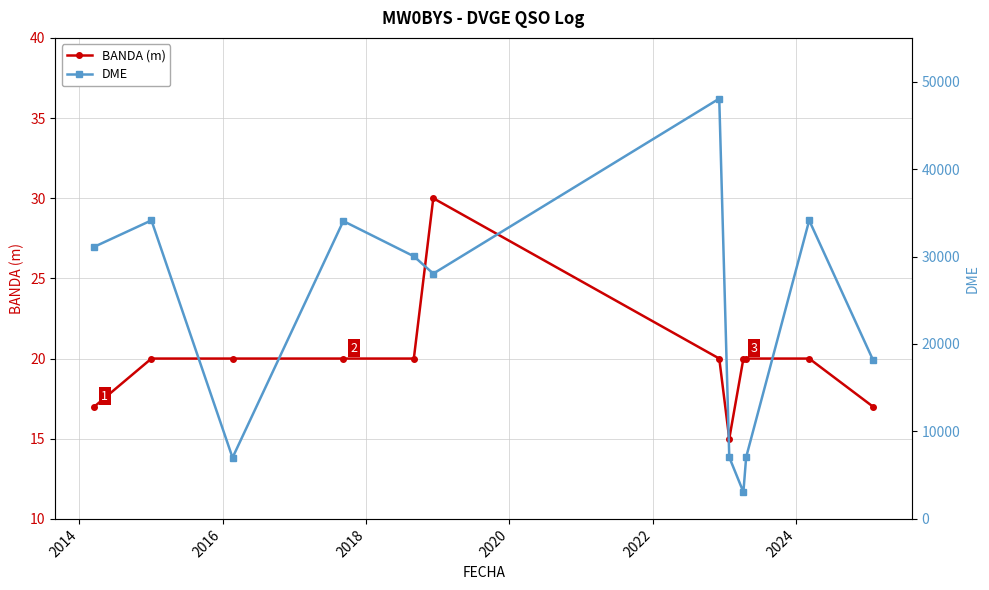

What is the difference between the maximum and minimum values in the BANDA (m) series?

15